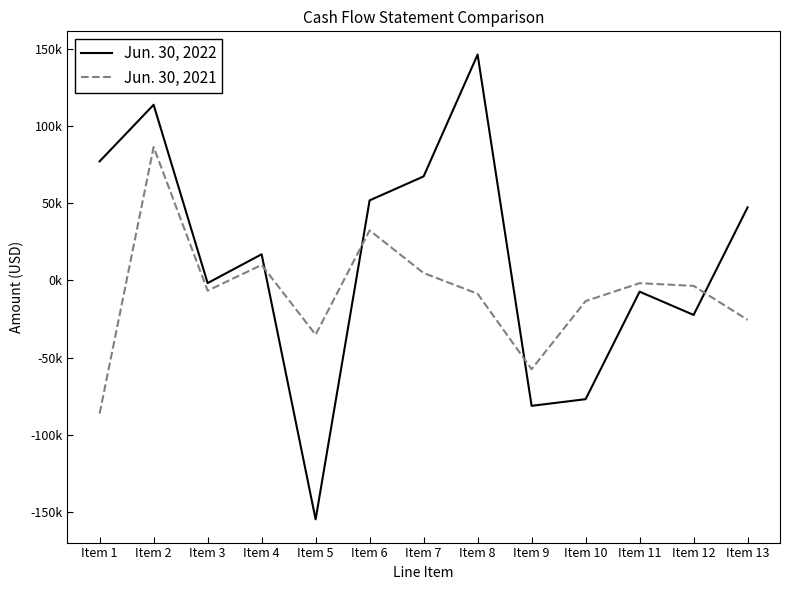

The Jun. 30, 2022 series shows -7259 at Item 11. True or false?

True